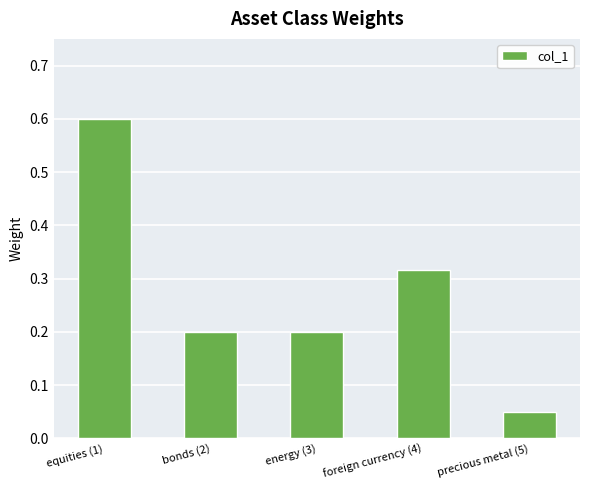

What is the change in value from equities (1) to bonds (2)?

-0.4